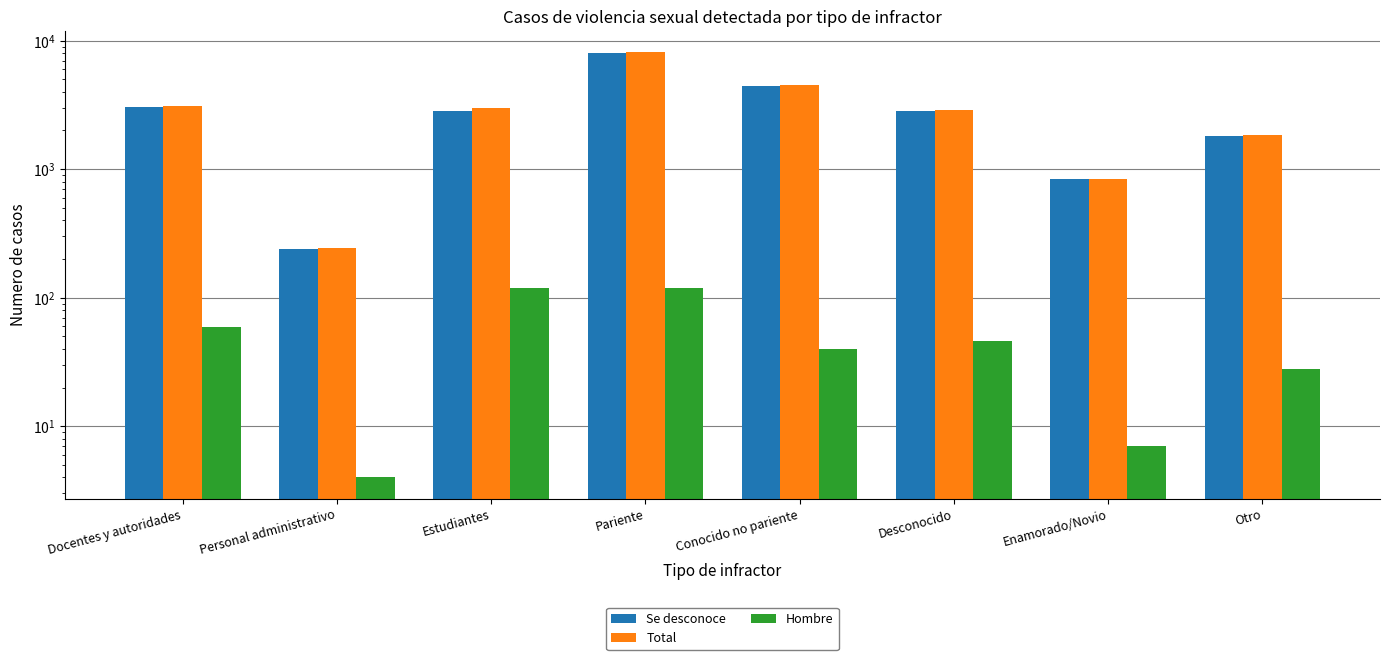

What is the difference between the second highest and minimum values in the Se desconoce series?

4235